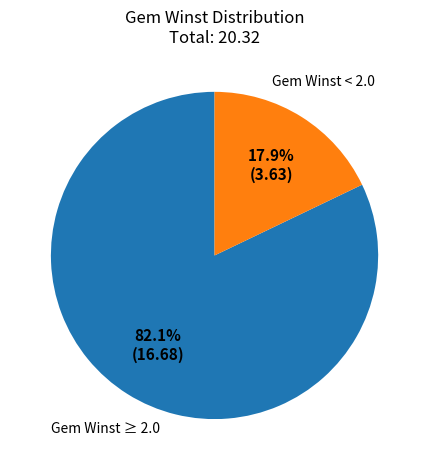

To the nearest percent, what is the average slice percentage?

50%